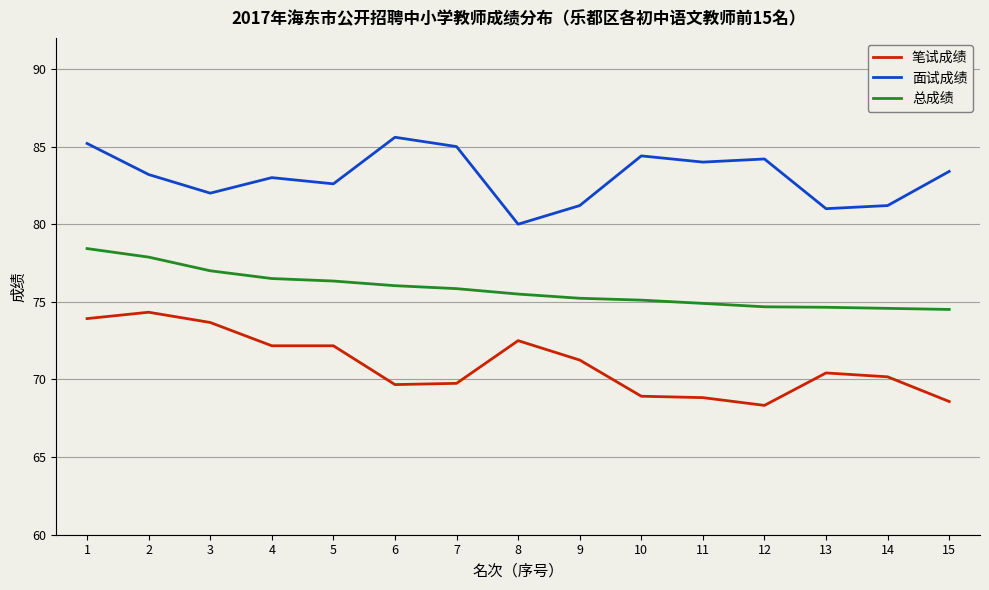

What is the minimum value for 笔试成绩?

68.3